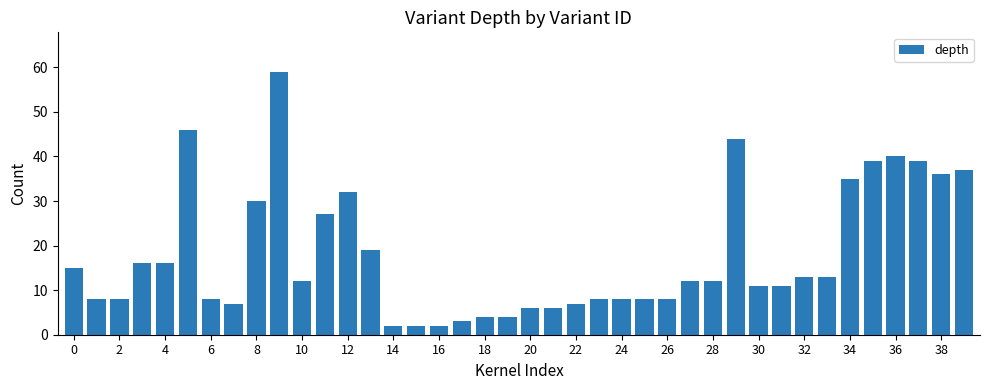

What is the average value?

18